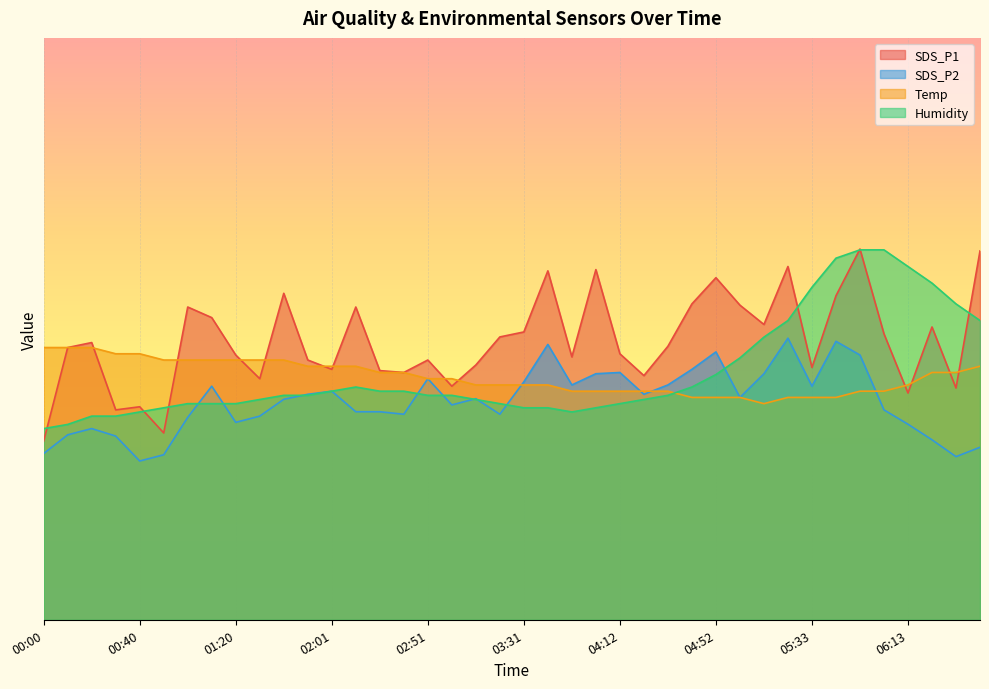

Which series has the largest total across all categories?

SDS_P1